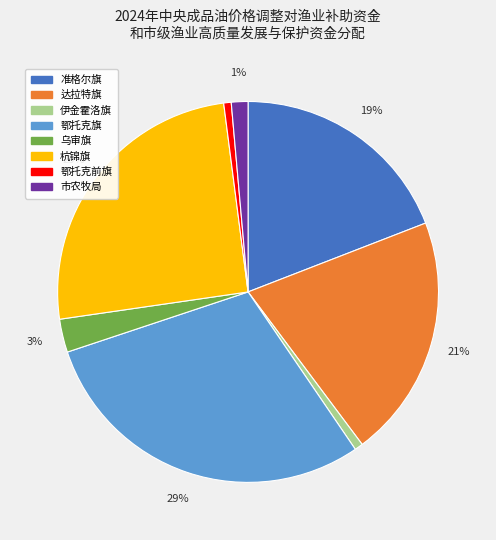

Between 杭锦旗 and 达拉特旗, which is larger?

杭锦旗